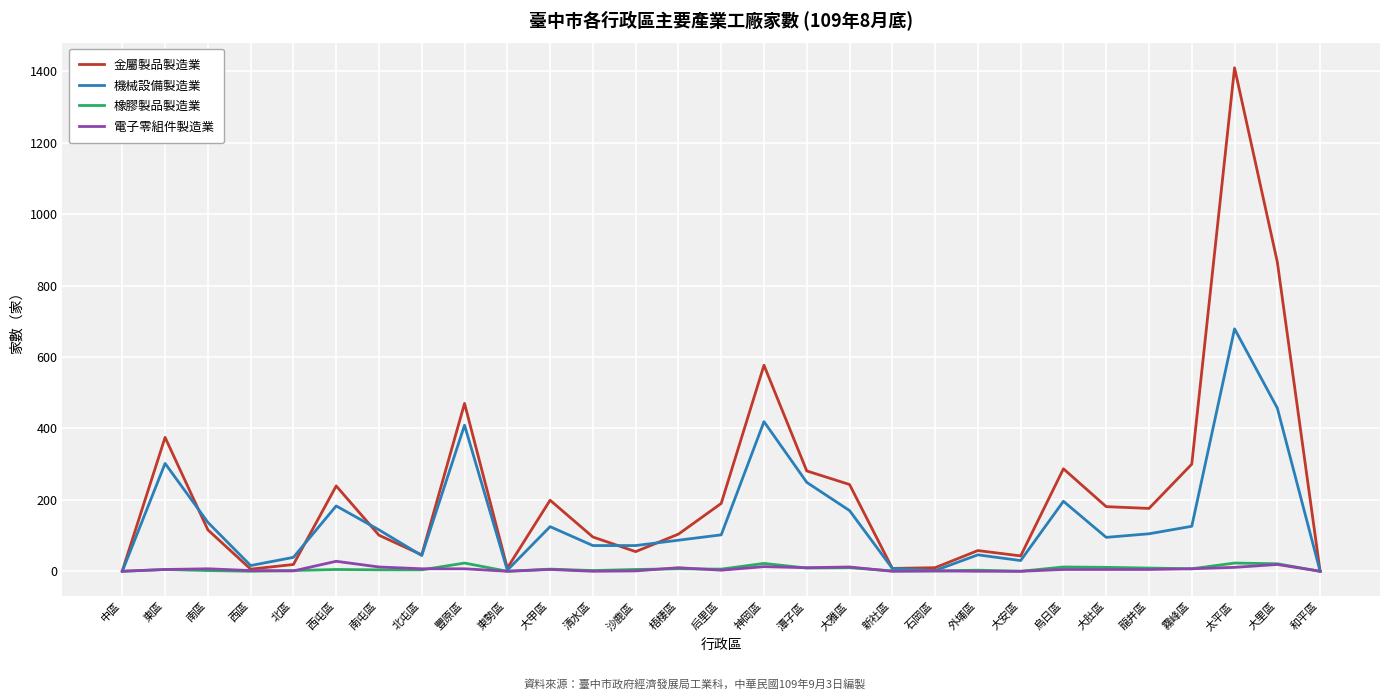

Is this an area chart (filled region under the line)?

No